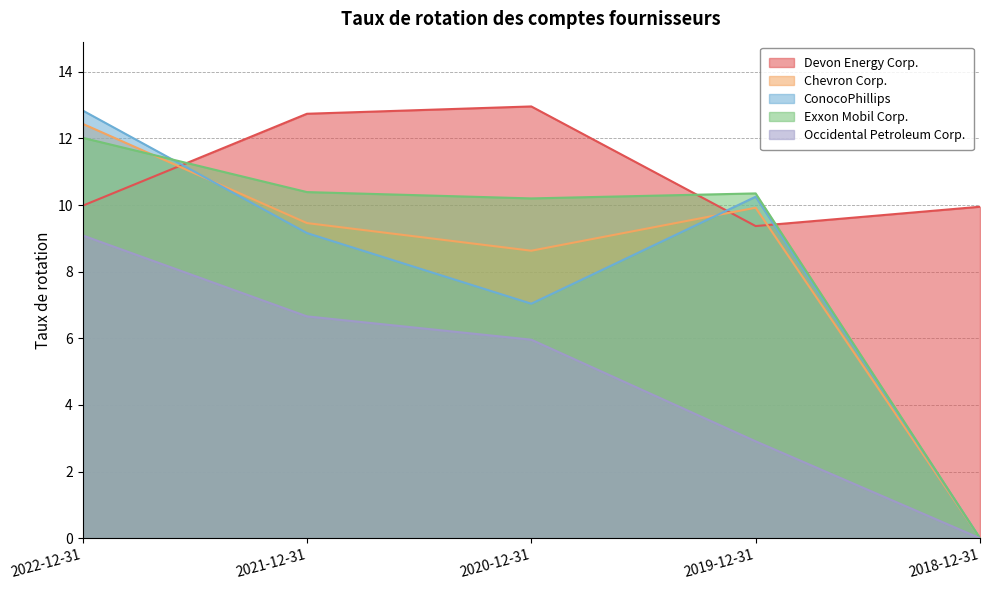

What is the sum of the Occidental Petroleum Corp. values at 2019-12-31 and 2022-12-31?

12.0